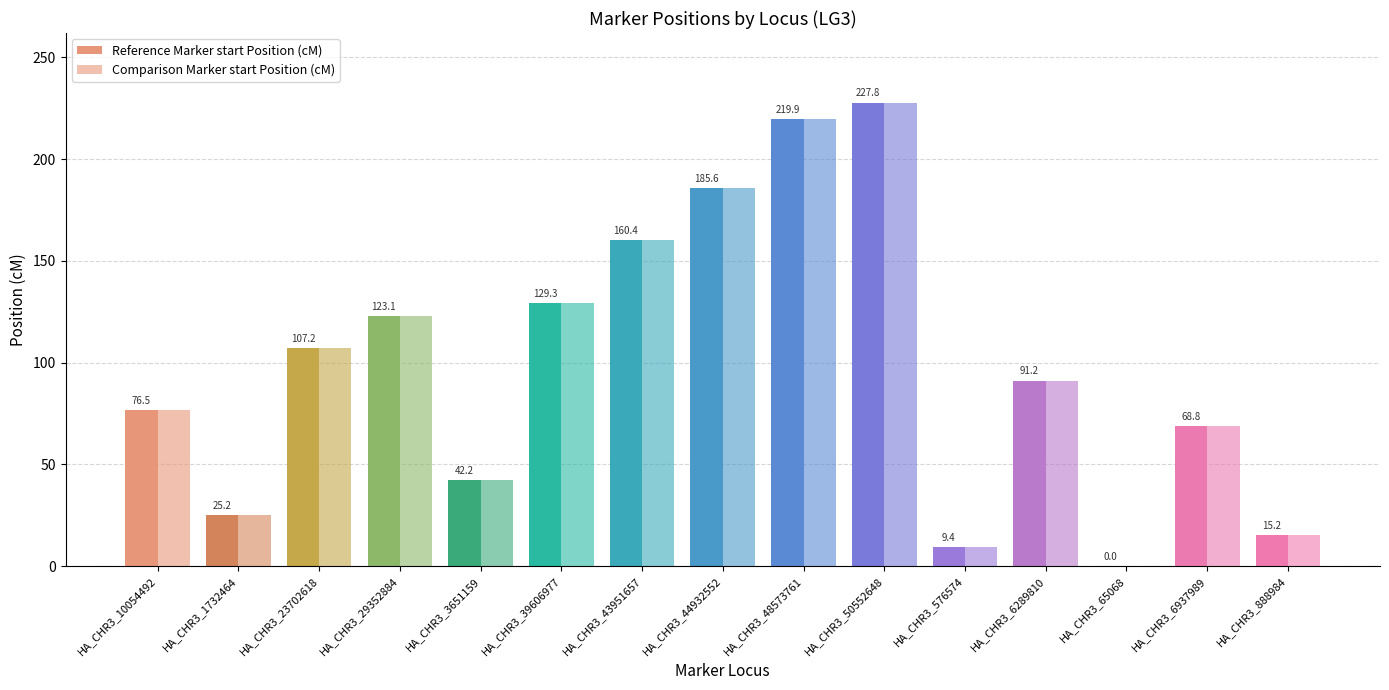

Are the bars horizontal?

No